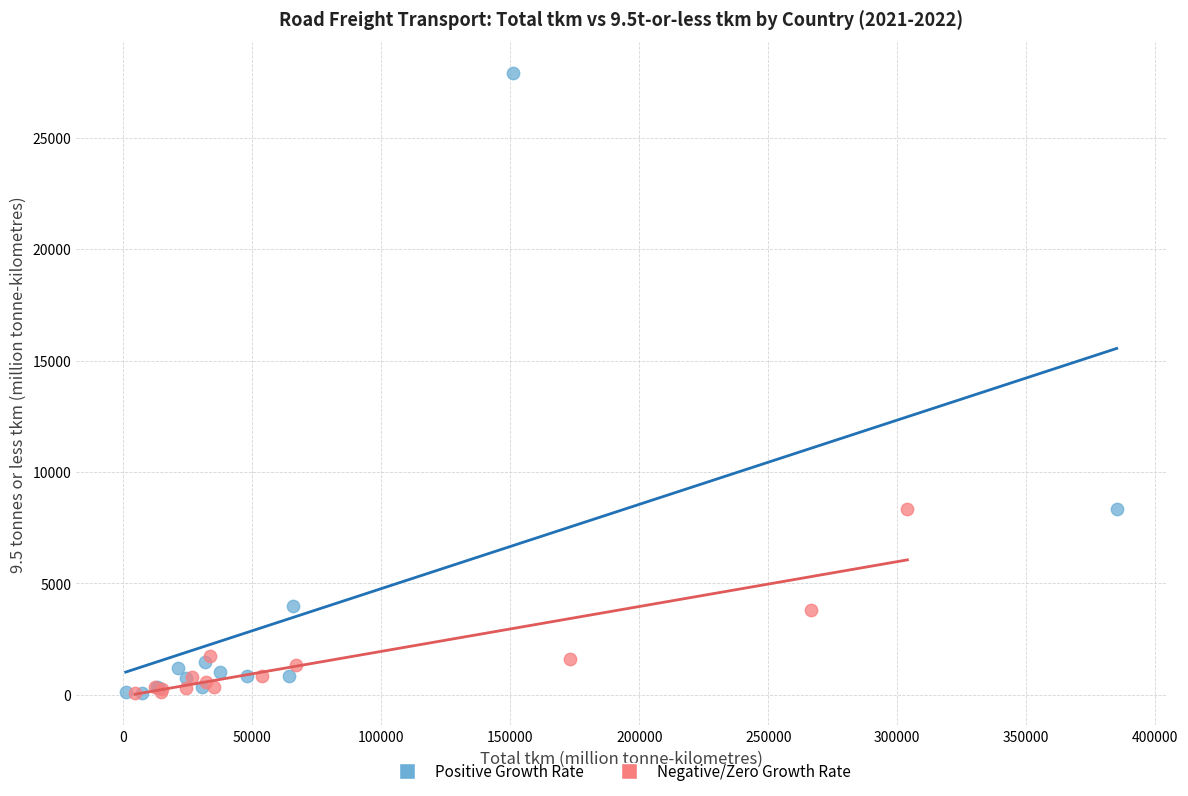

Which series reaches the maximum Y coordinate?

Positive Growth Rate